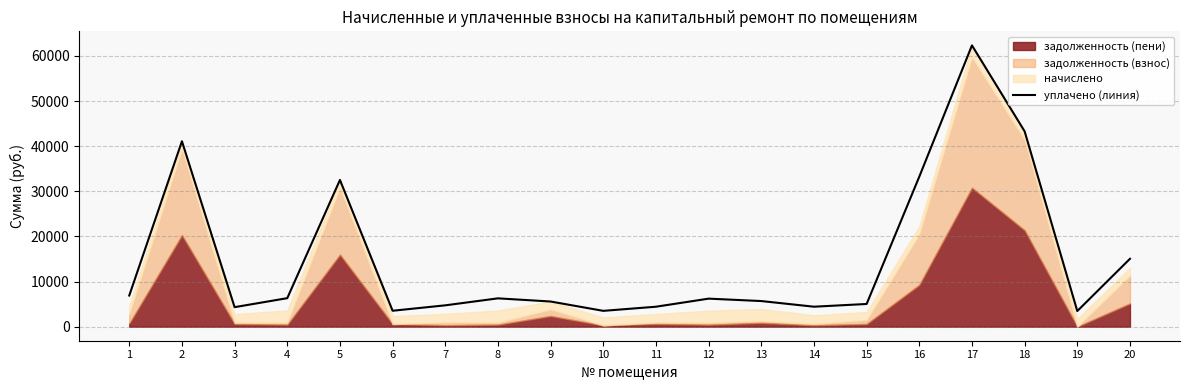

What is the average value?

14892.0